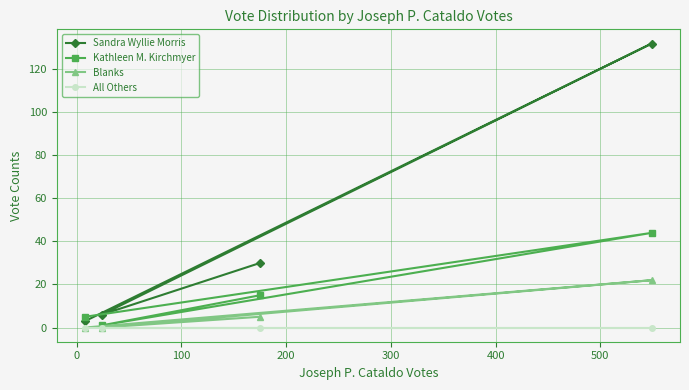

How many lines are shown in the chart?

4